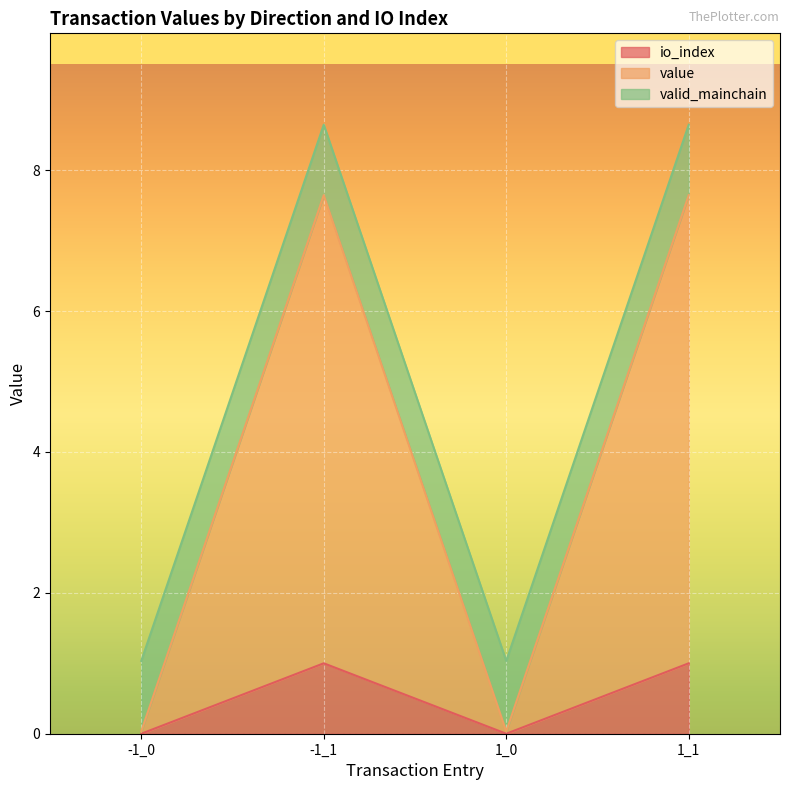

The io_index series shows 1.0 at -1_1. True or false?

True